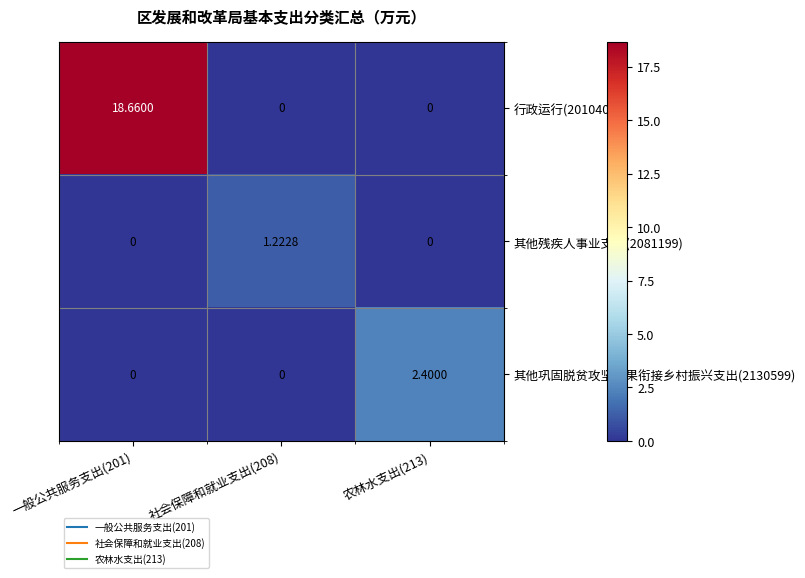

Which series has the largest total across all categories?

行政运行(2010401)